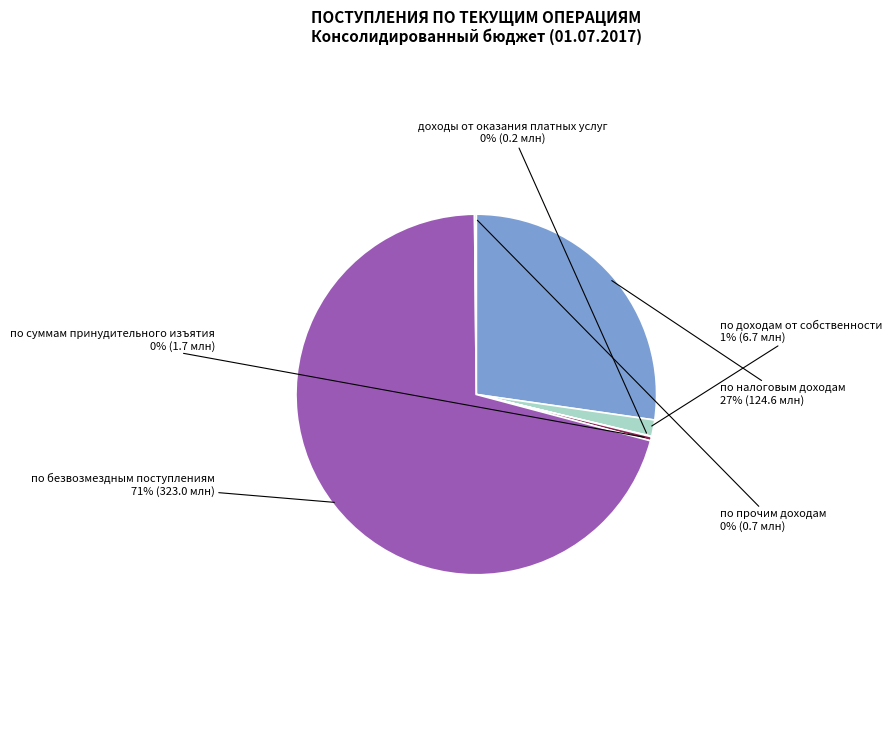

What is the majority slice?

по безвозмездным поступлениям